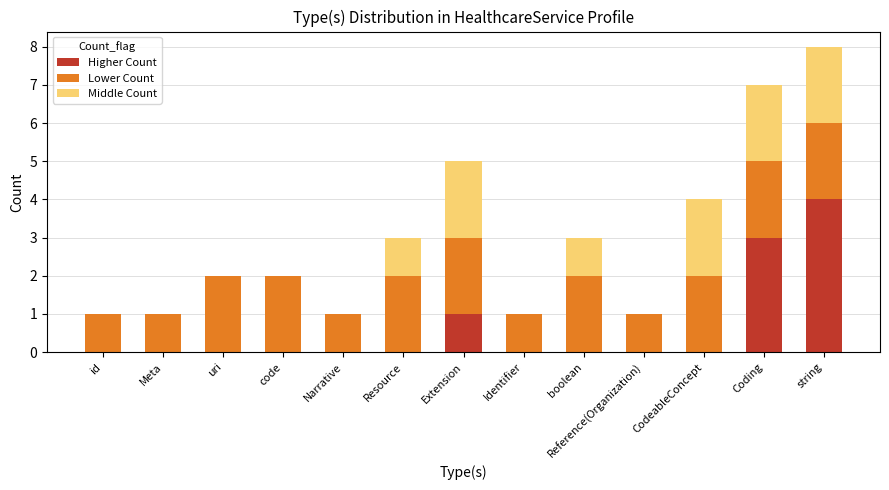

What is the sum of all Higher Count values?

8